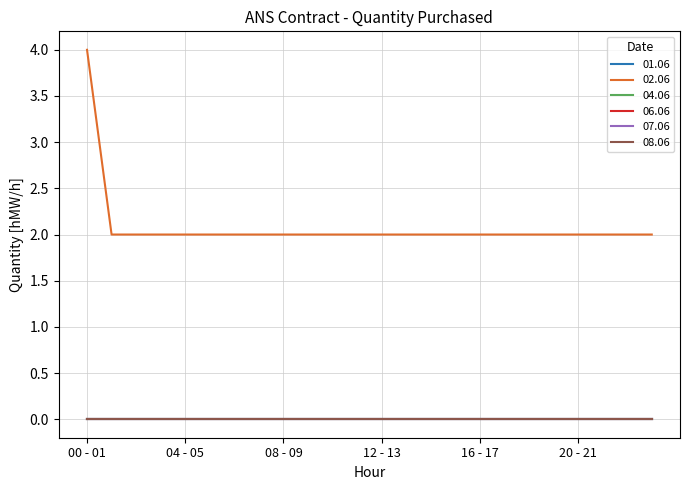

At which category does the chart reach its peak across all series?

00 - 01